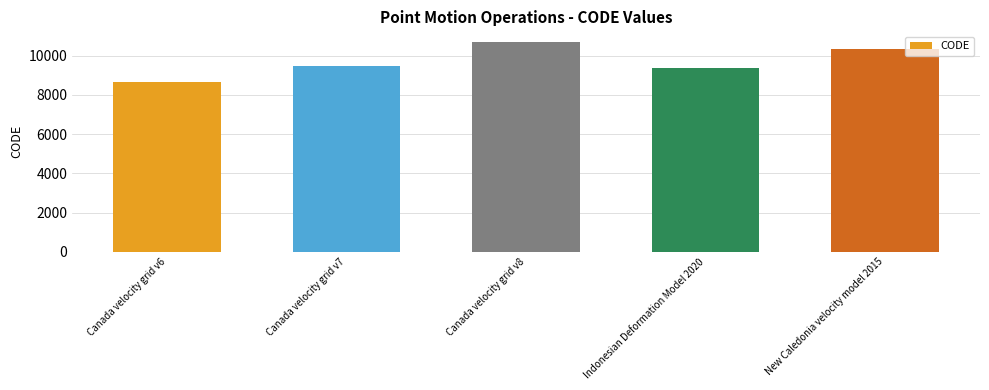

What is the label of the 5th bar from the left?

New Caledonia velocity model 2015